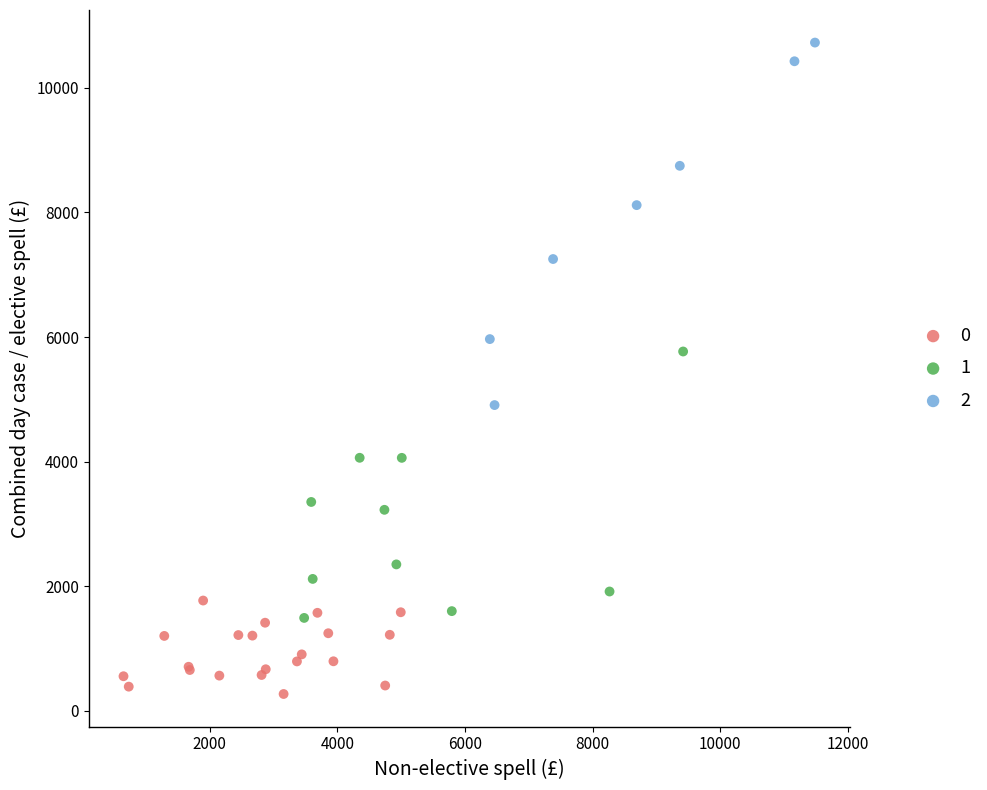

Which series reaches the minimum Y coordinate?

0